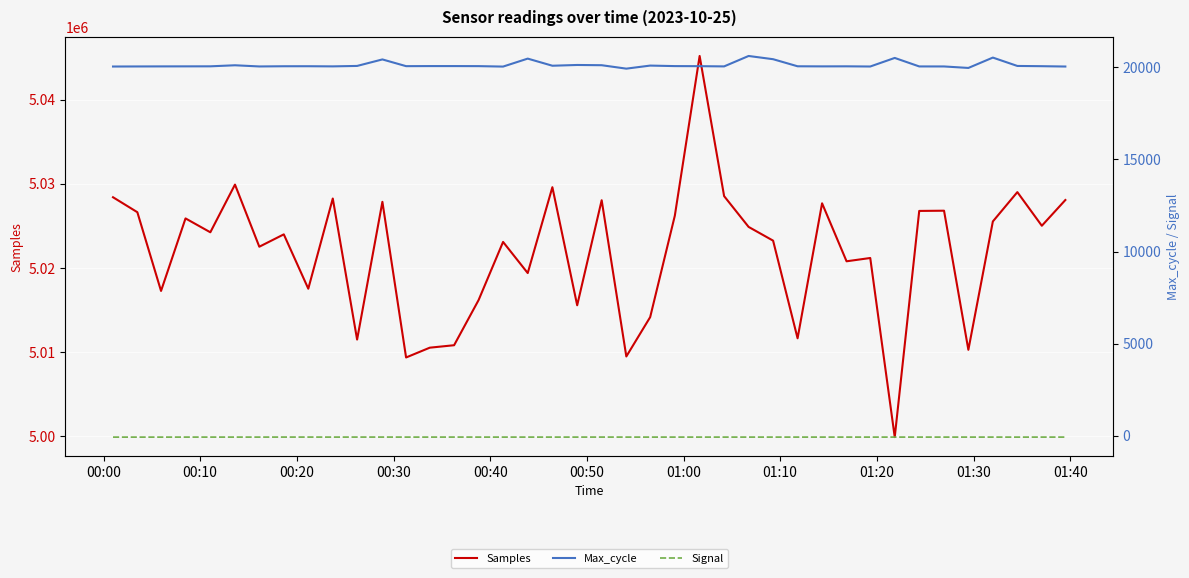

What is the maximum value for Samples?

5045218